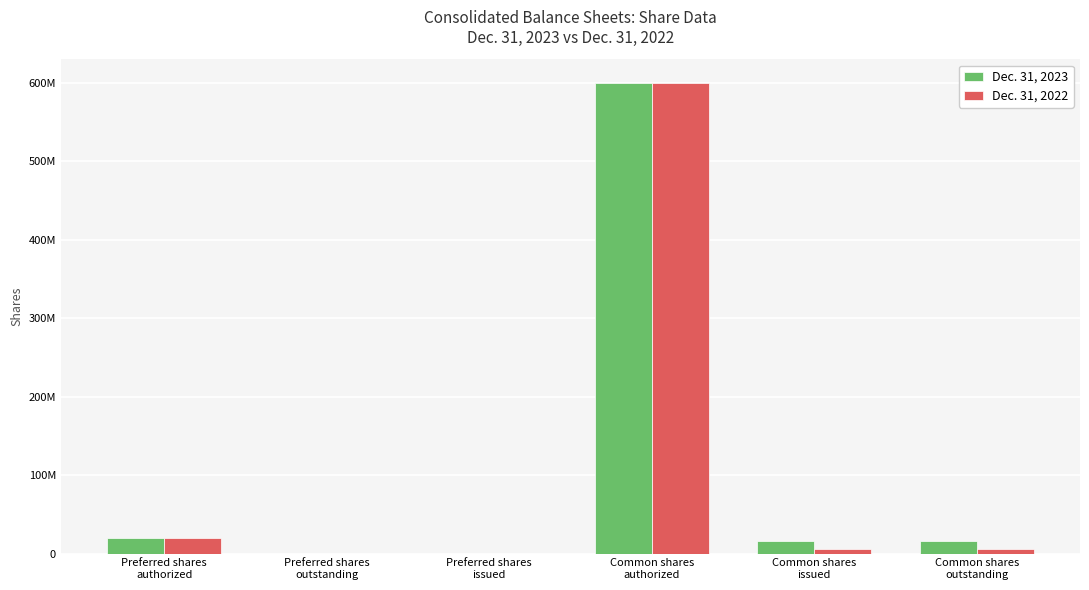

The value of Dec. 31, 2022 at Common shares
issued is 10613555. True or false?

False